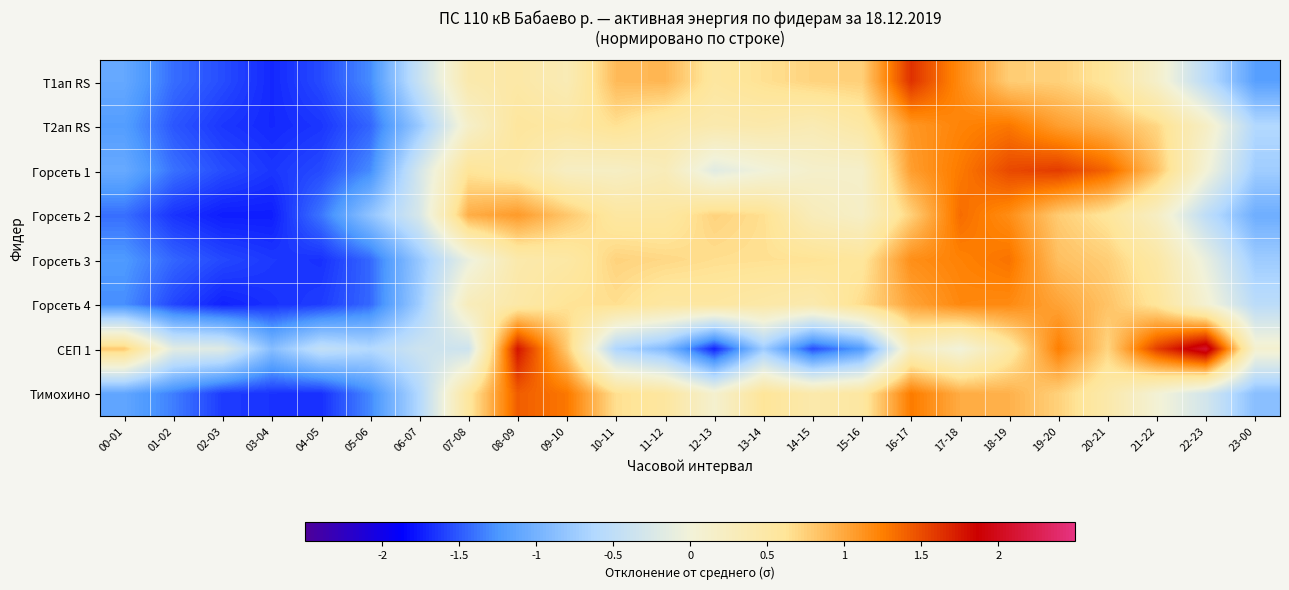

What is the greatest value displayed?

2.1